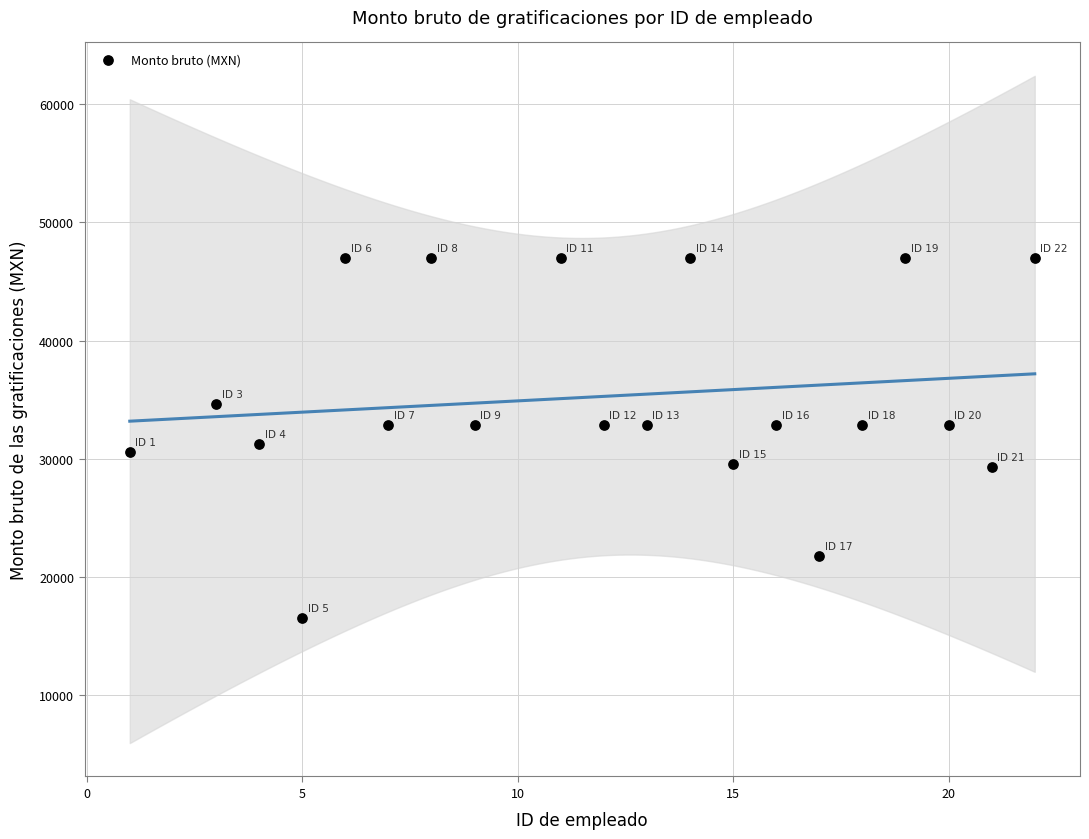

What is the range of X values (max minus min)?

21.0